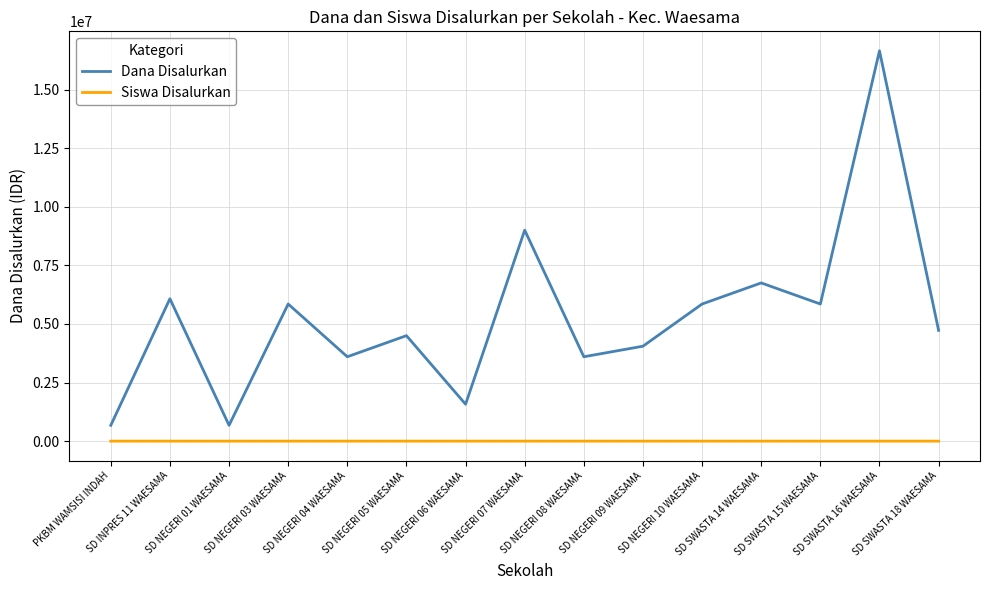

What is the lowest value of the Dana Disalurkan series?

675000